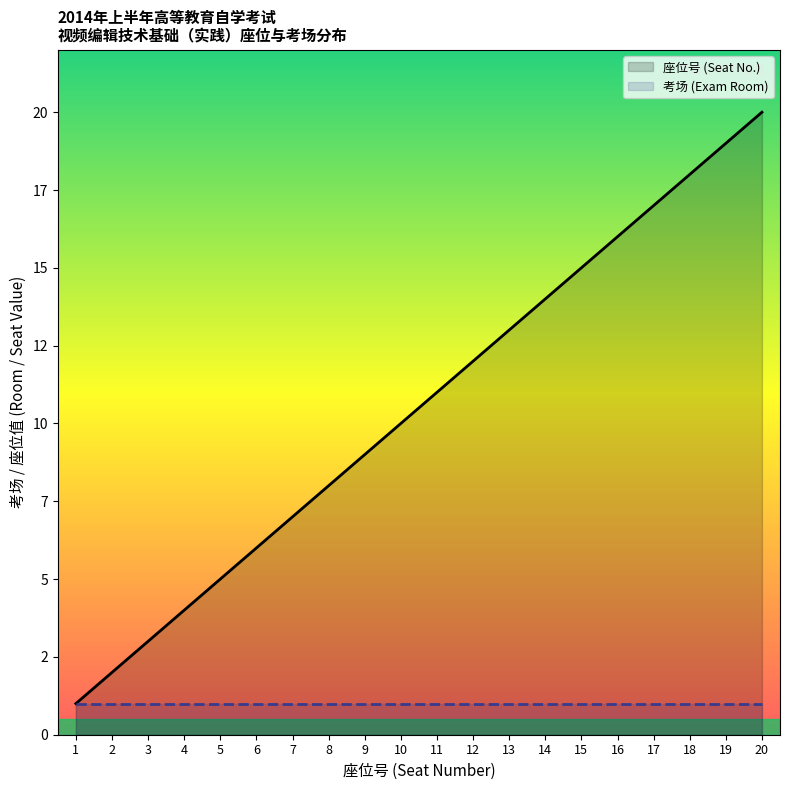

What is the difference between the maximum and minimum values in the 座位号 (Seat No.) series?

19